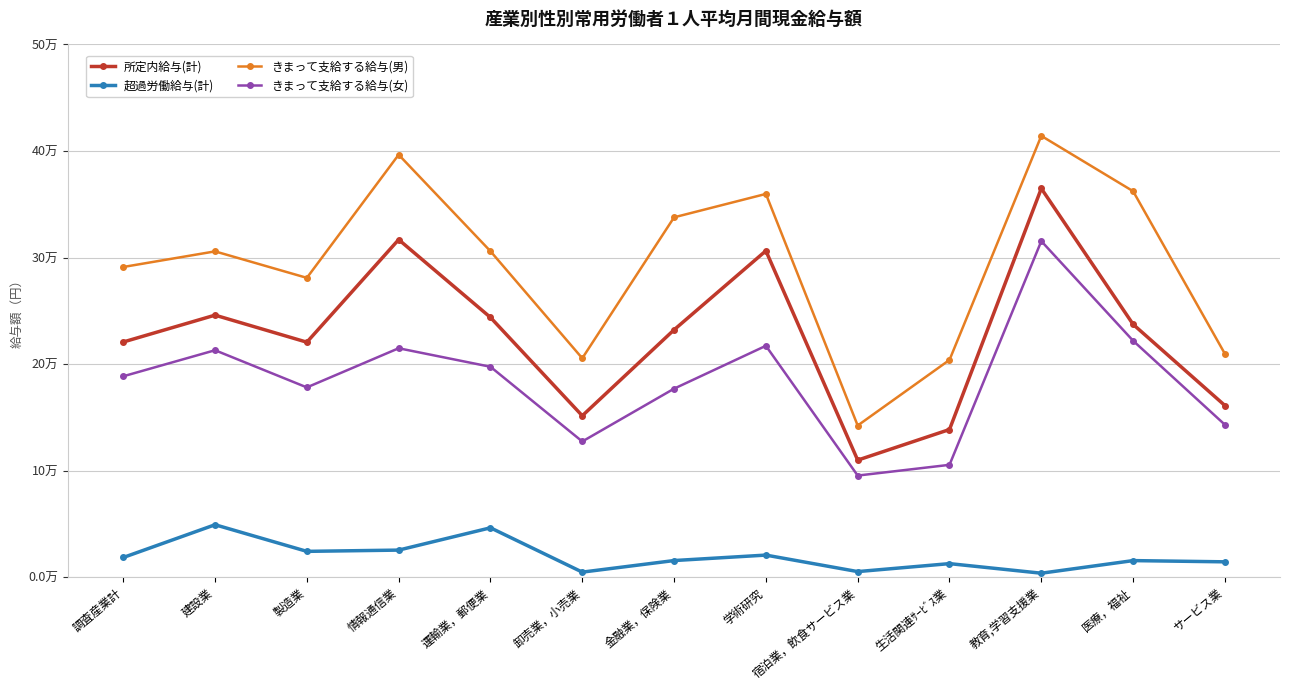

What is the sum of all 所定内給与(計) values?

2949926